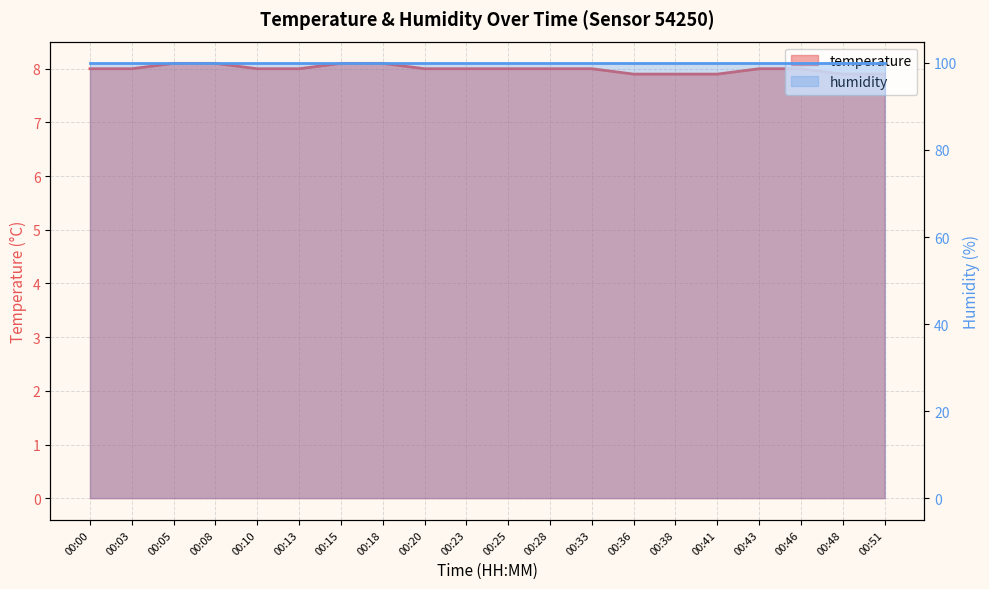

What is the greatest value displayed?

8.1